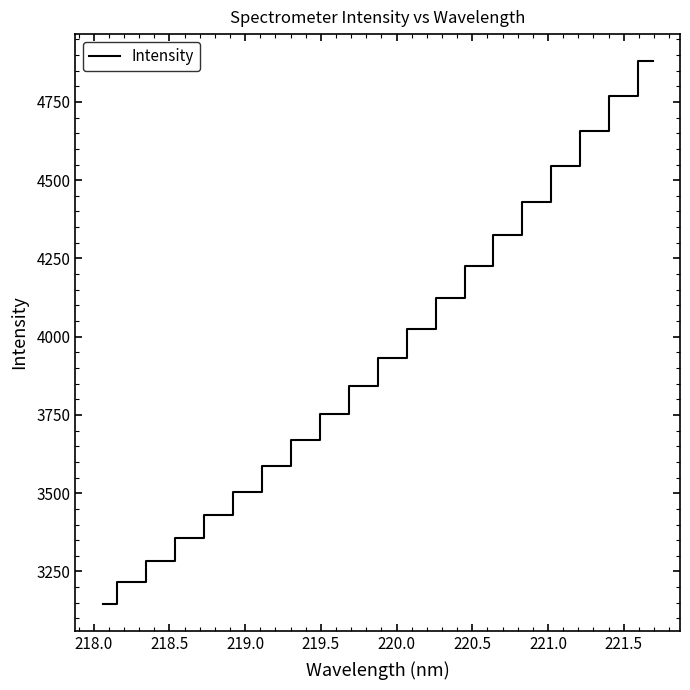

What is the average value?

3935.0